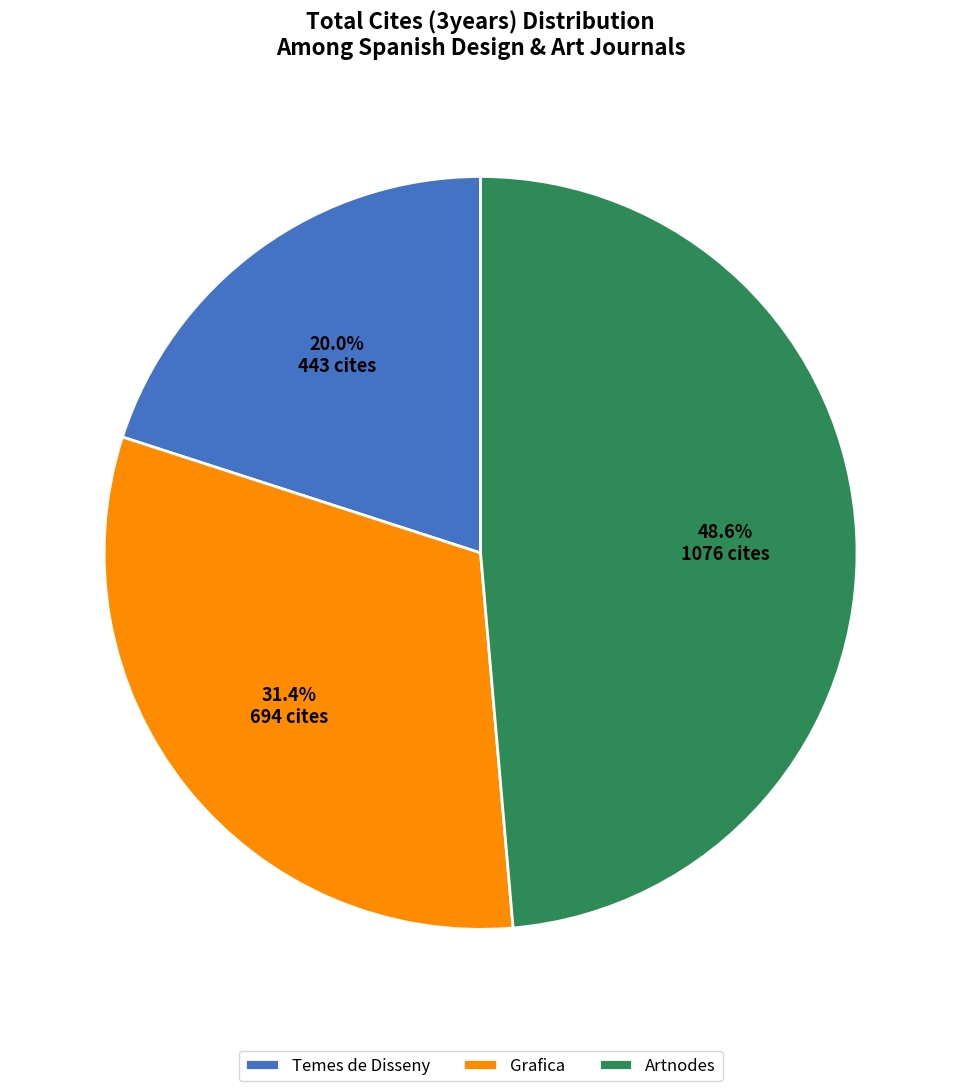

To the nearest percent, what percentage of the pie is Grafica?

31%